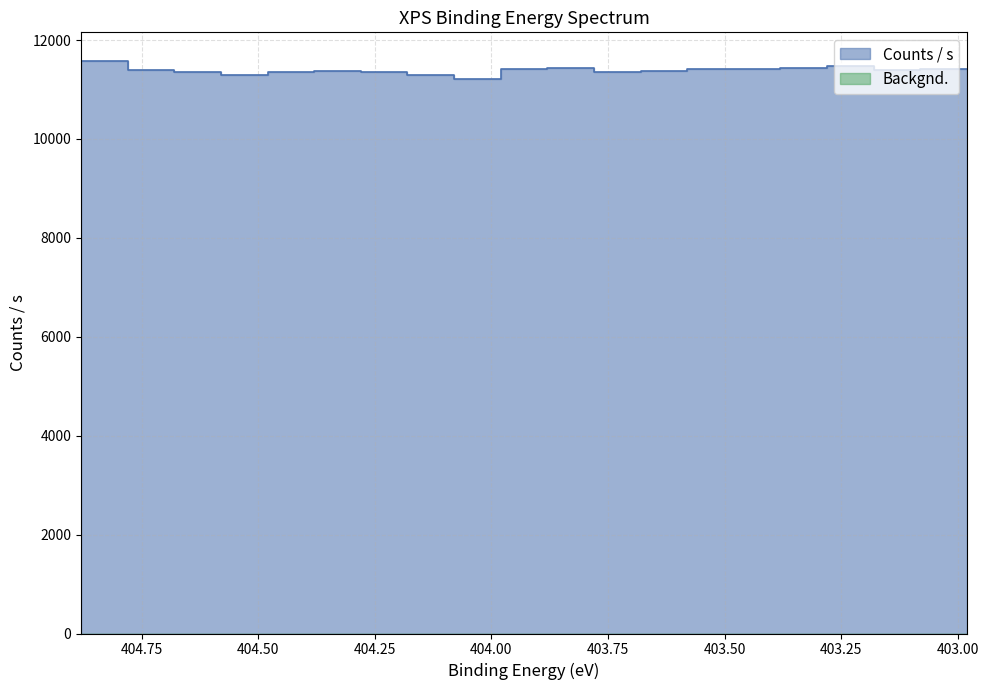

What is the change in value from 404.78 to 403.38?

-172.4